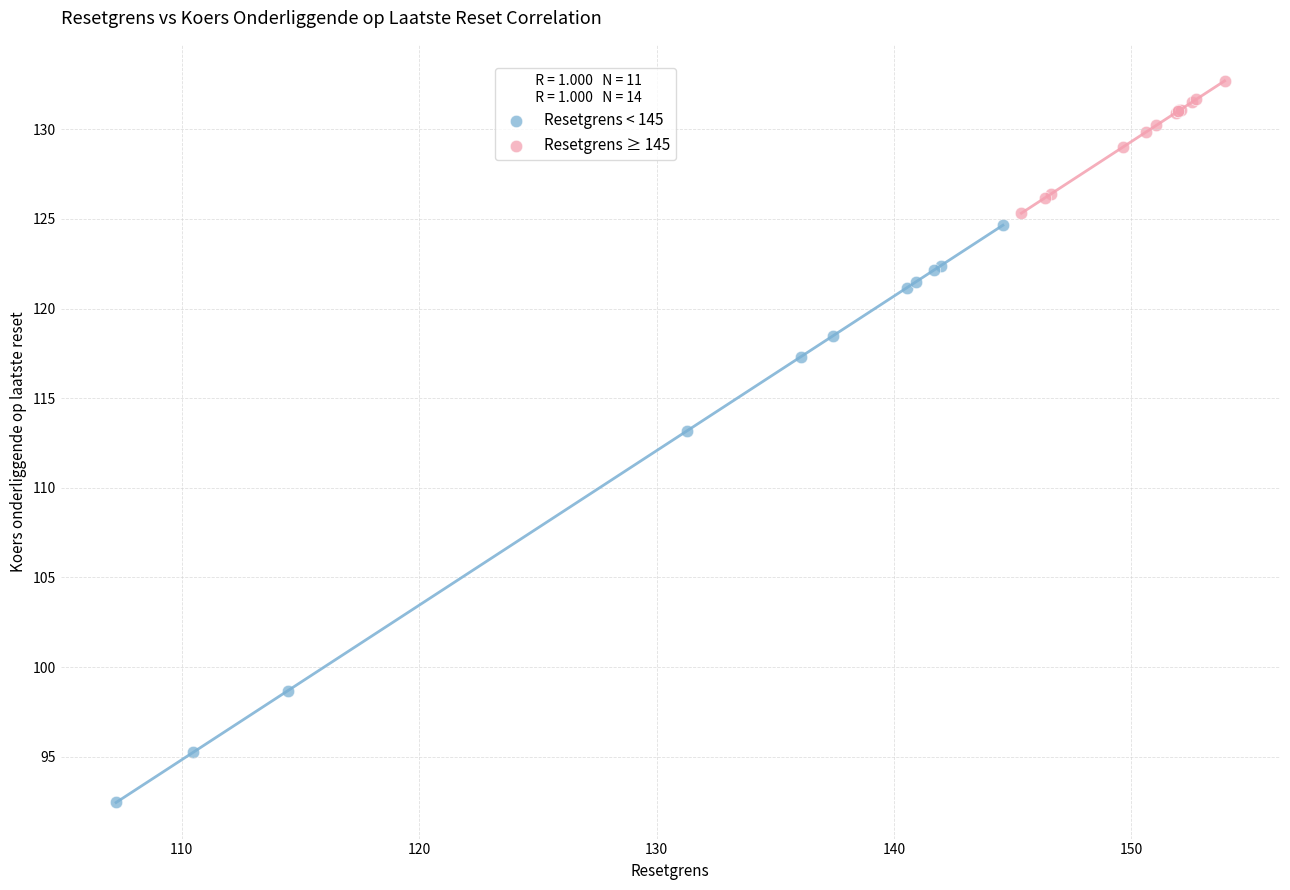

Which series contains the lowest Y value?

Resetgrens < 145